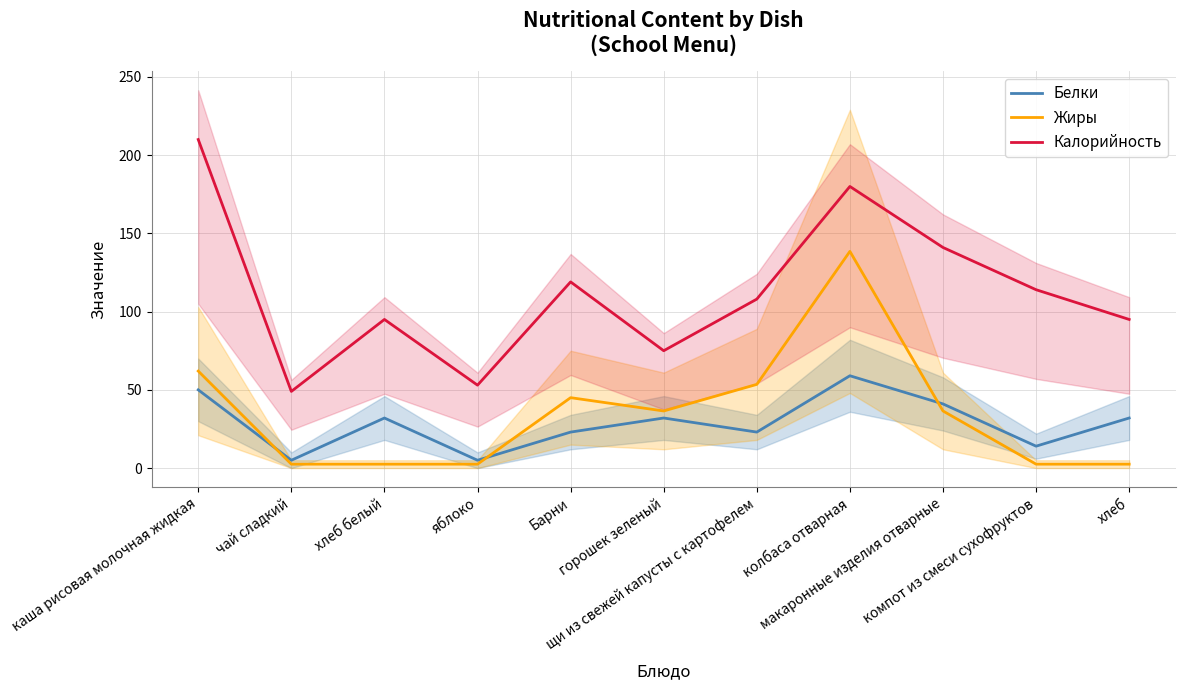

The value of Белки at чай сладкий is 5.0. True or false?

True